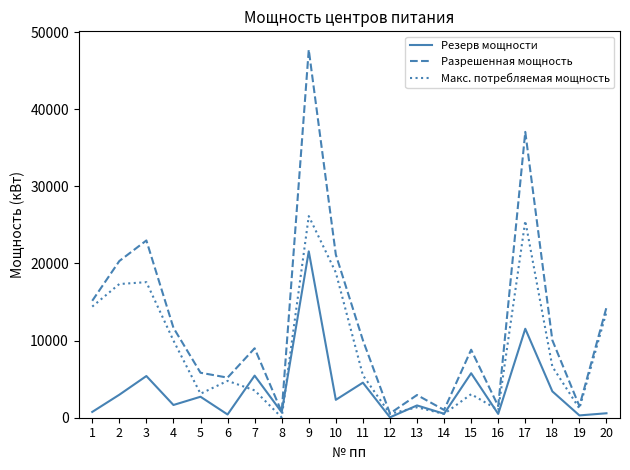

At which category is the sum across all series the highest?

9